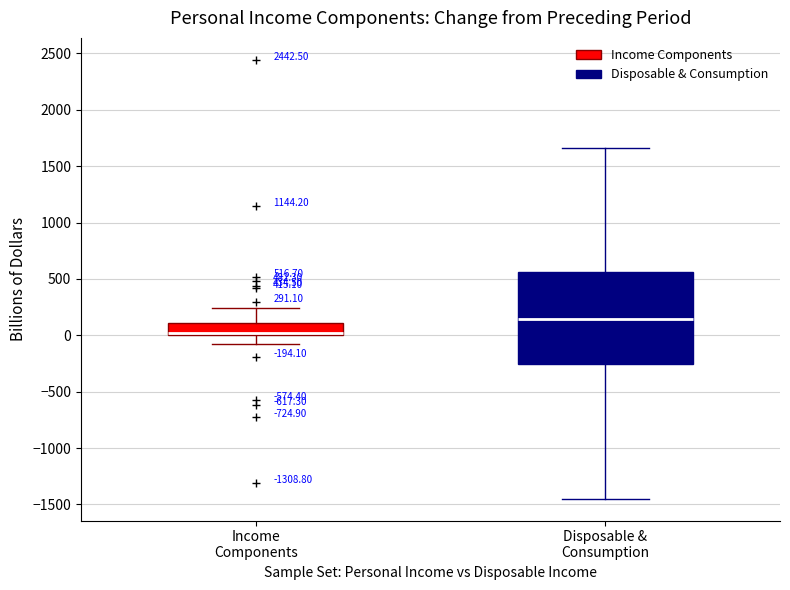

Which box's median line is the highest?

Disposable & Consumption